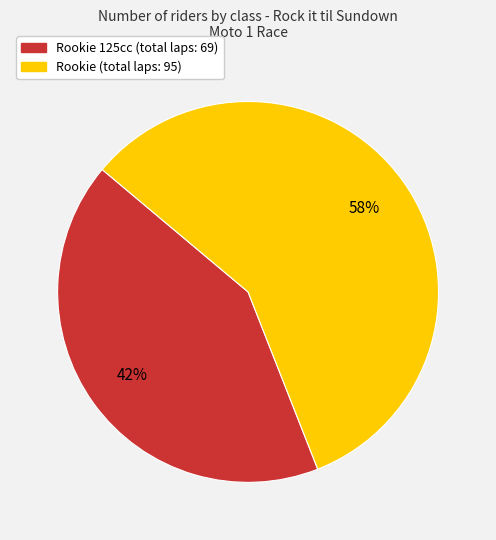

Is there any slice that represents more than half of the pie?

Yes